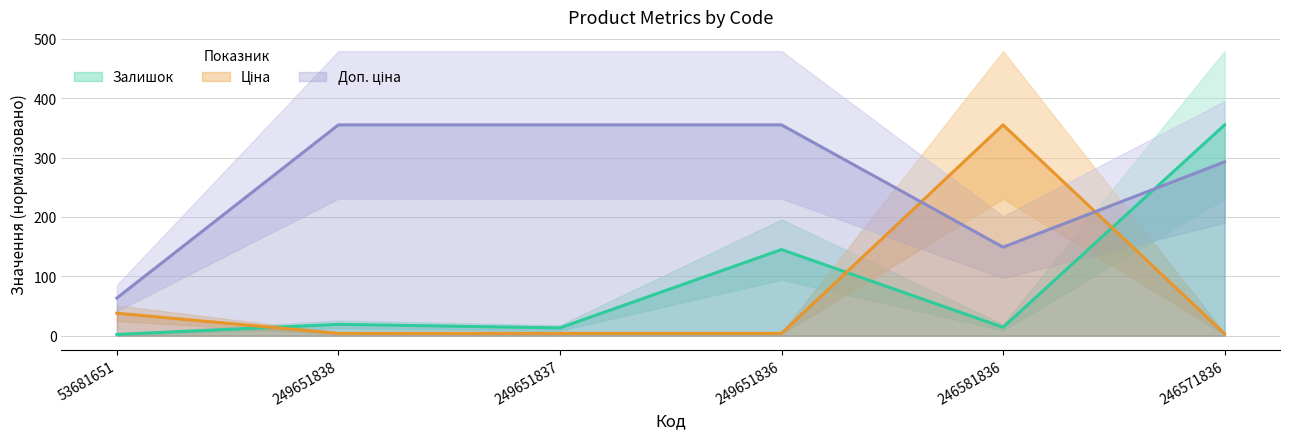

The Ціна series shows 489.1 at 246581836. True or false?

False